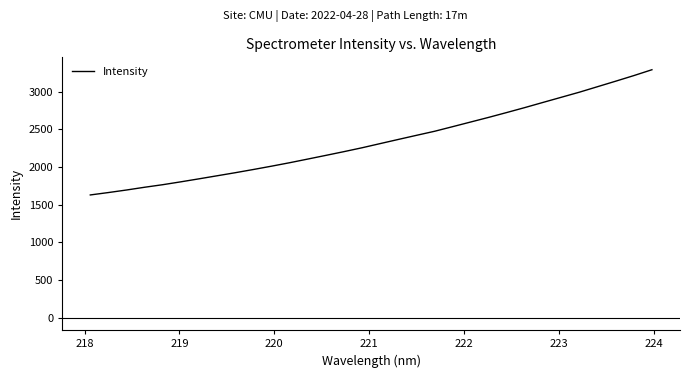

What is the greatest value displayed?

3289.1